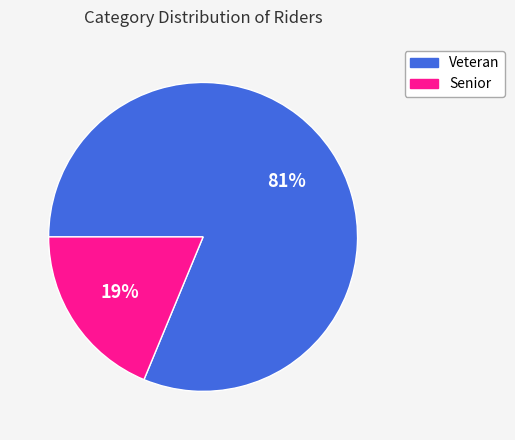

How many segments does this pie chart have?

2